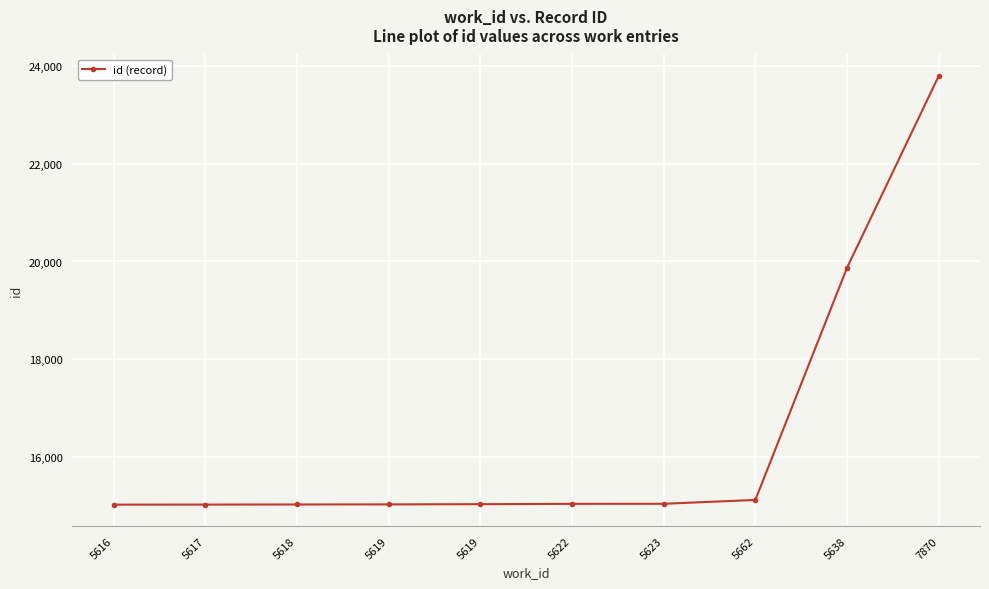

Does the chart display data point markers on the line(s)?

Yes